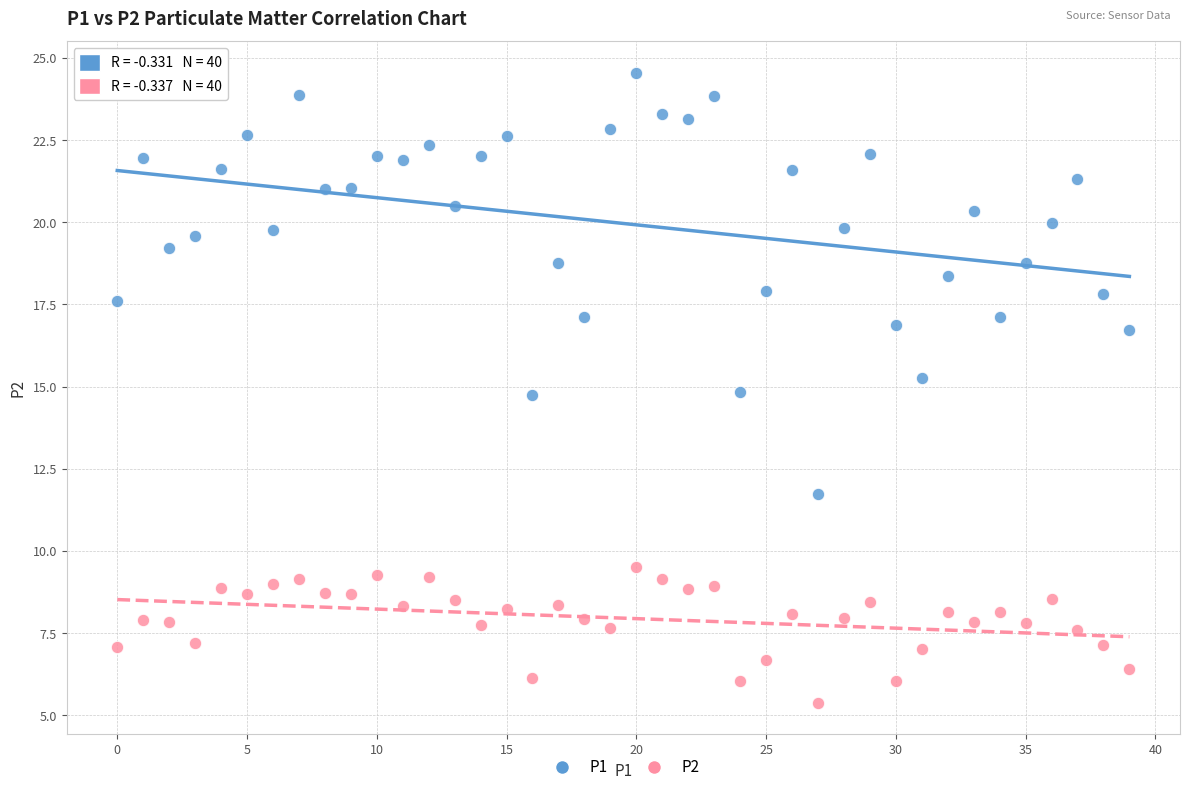

Which series has the widest spread of Y values?

P1